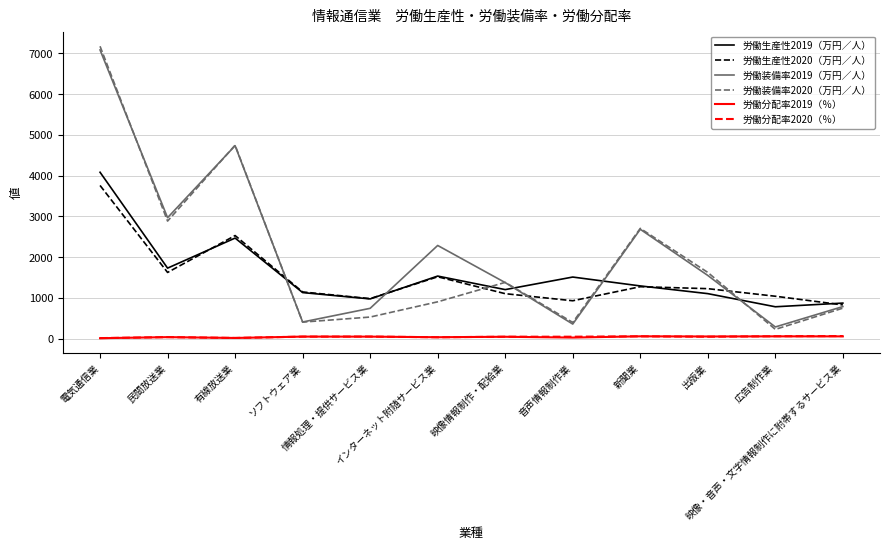

How many values in the 労働分配率2020（％） series are below 51?

4